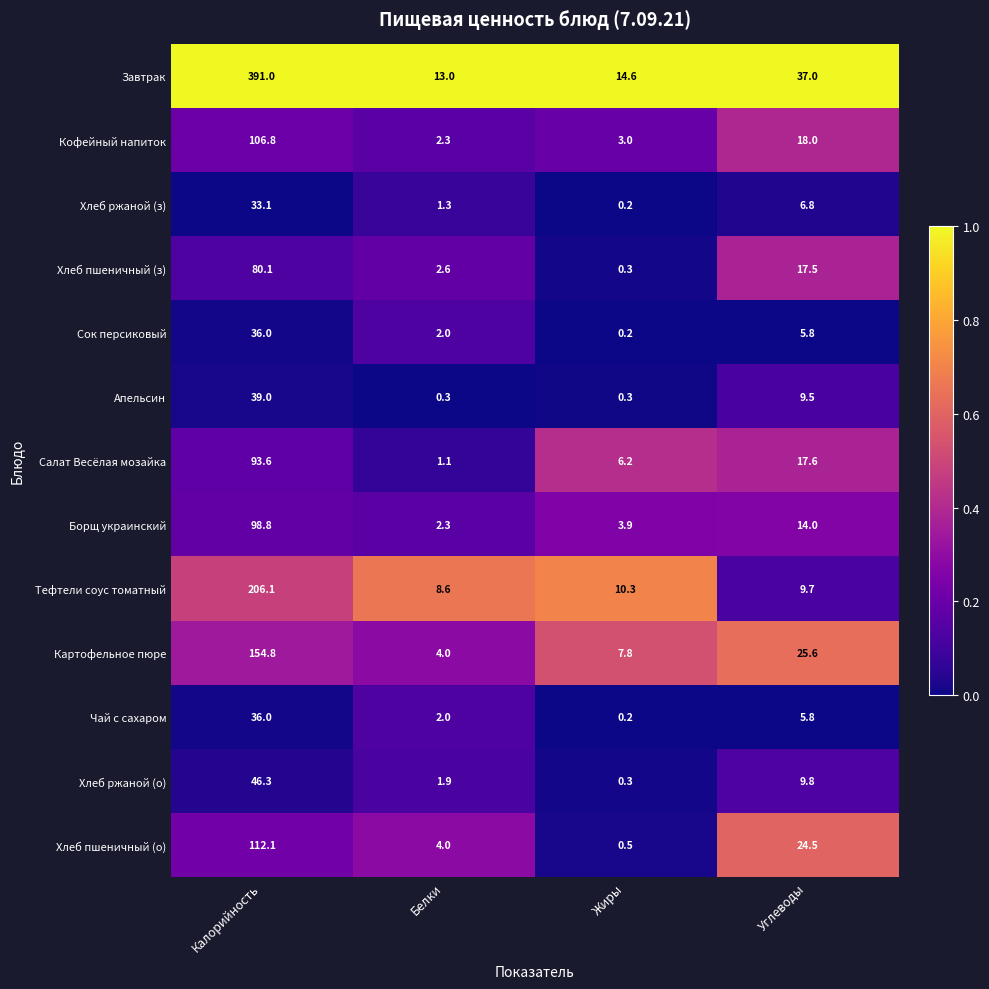

True or false: Салат Весёлая мозайка has a value of 1.1 at Белки.

True